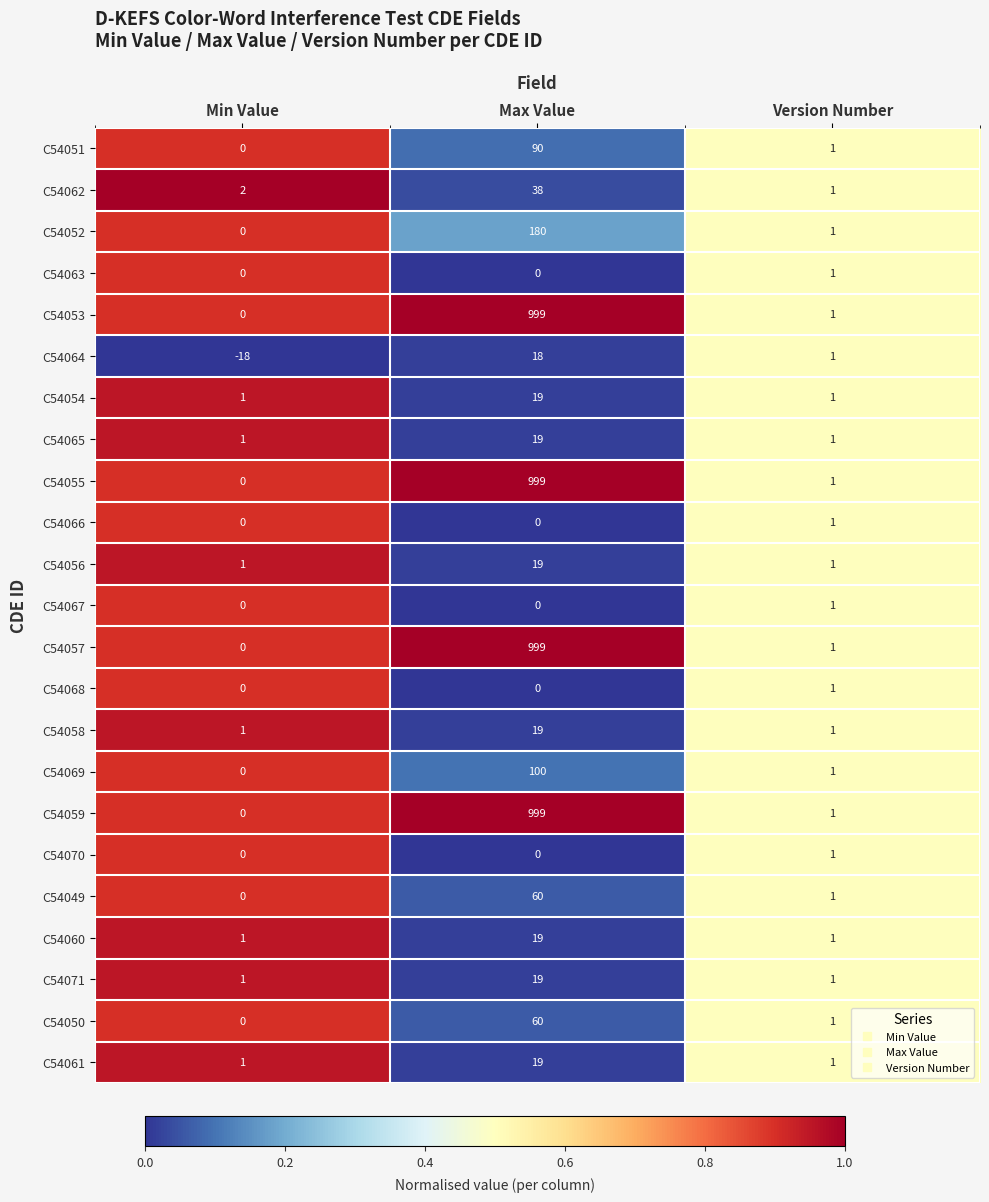

The value of C54067 at Version Number is 1. True or false?

True